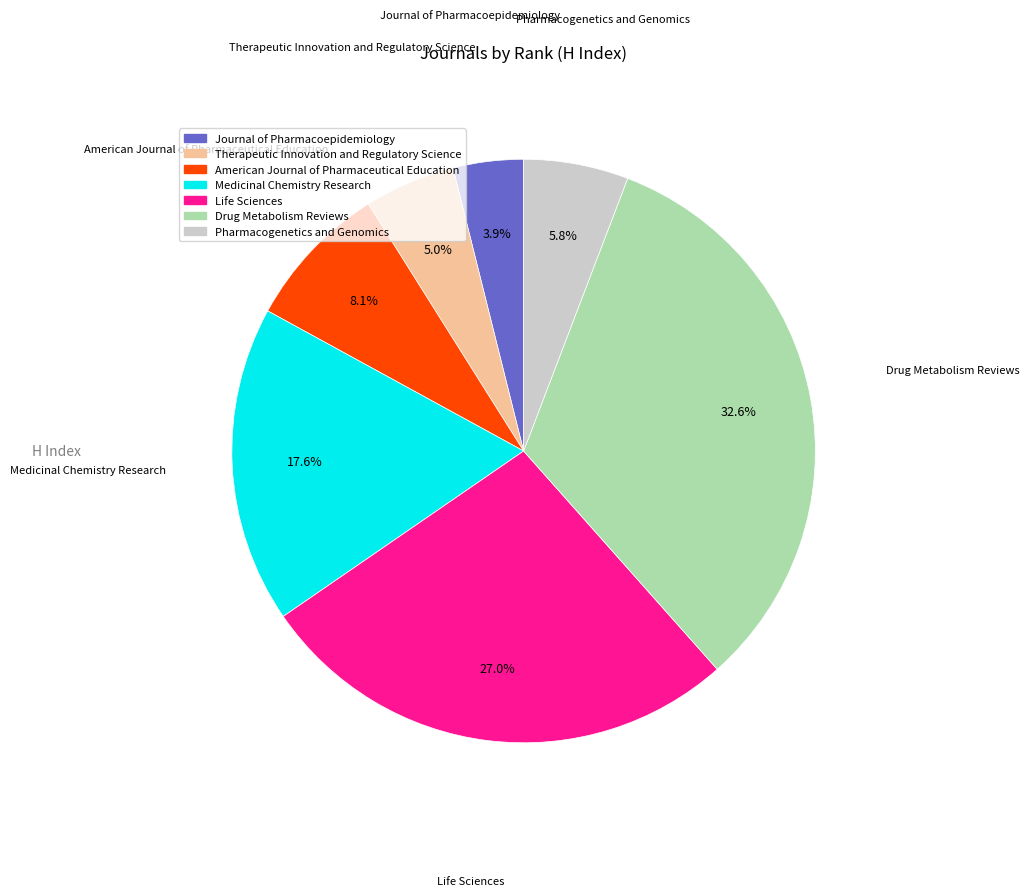

Which has a higher value, Life Sciences or Pharmacogenetics and Genomics?

Life Sciences